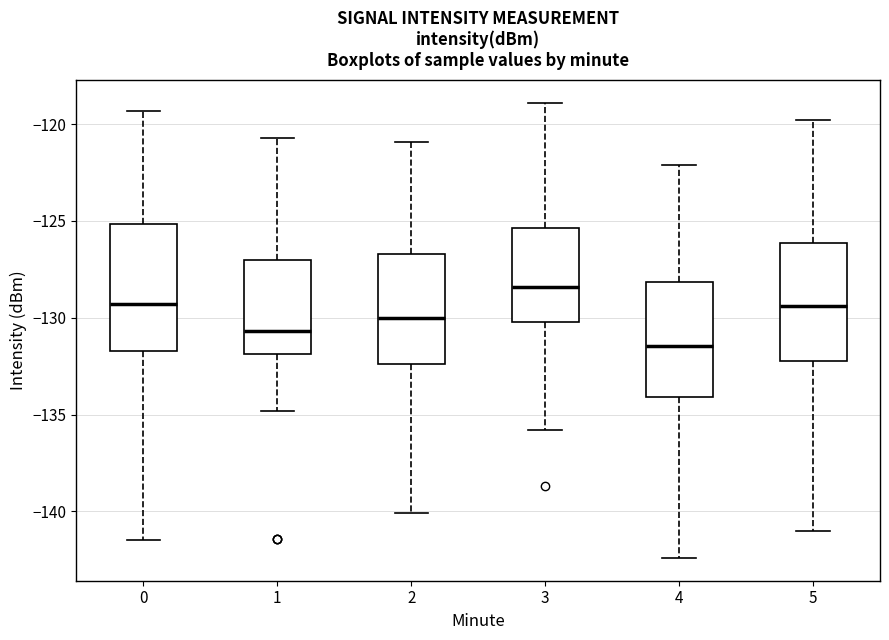

Reading left to right, transcribe this box plot: for each box, give where its median line is, the range the box spans, and where its two whiskers end, as read against the y-axis. The values are not printed on the chart, so give them approximately, as read against the axis.

0: median -129.5, box -131.5 to -125.0, whiskers -141.5 to -119.5
1: median -130.5, box -132.0 to -127.0, whiskers -135.0 to -120.5
2: median -130.0, box -132.5 to -126.5, whiskers -140.0 to -121.0
3: median -128.5, box -130.0 to -125.5, whiskers -136.0 to -119.0
4: median -131.5, box -134.0 to -128.0, whiskers -142.5 to -122.0
5: median -129.5, box -132.0 to -126.0, whiskers -141.0 to -120.0